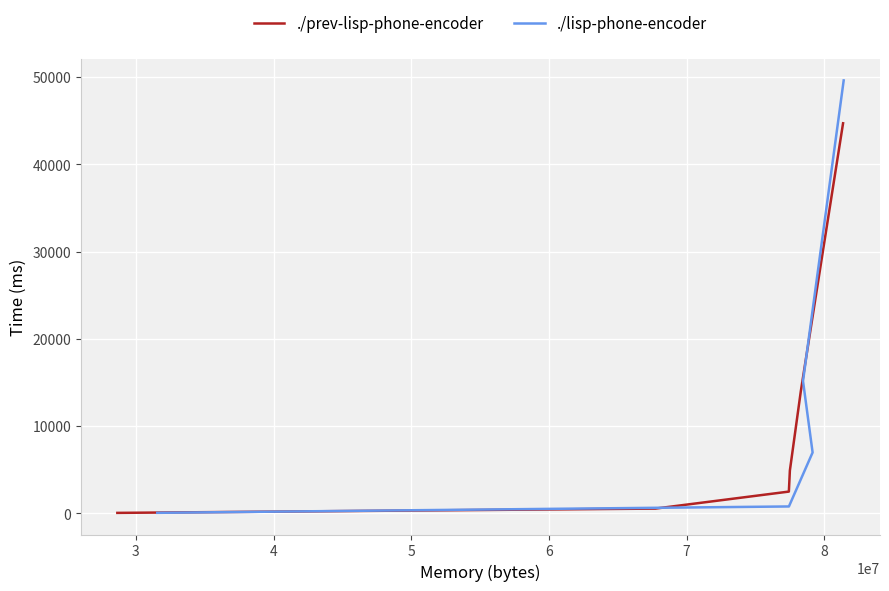

Is this an area chart (filled region under the line)?

No